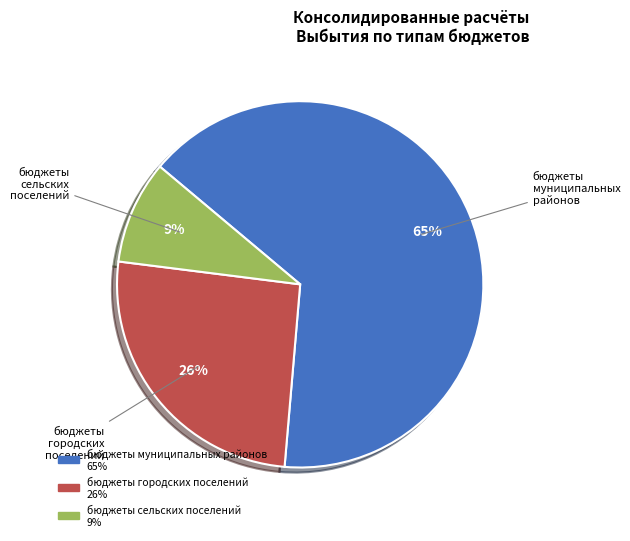

To the nearest percent, what is the difference between the largest and smallest slice percentages?

56%